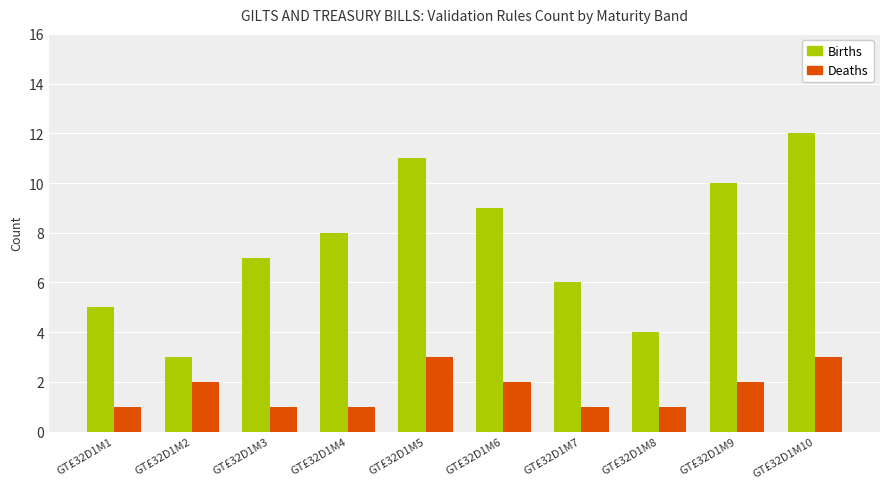

List the series in order of their overall mean, highest first.

Births, Deaths